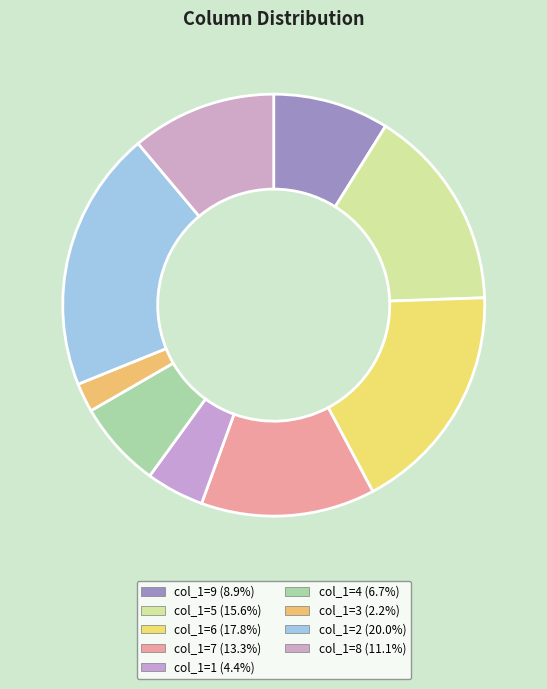

What is the largest slice in the pie chart?

col_1=2